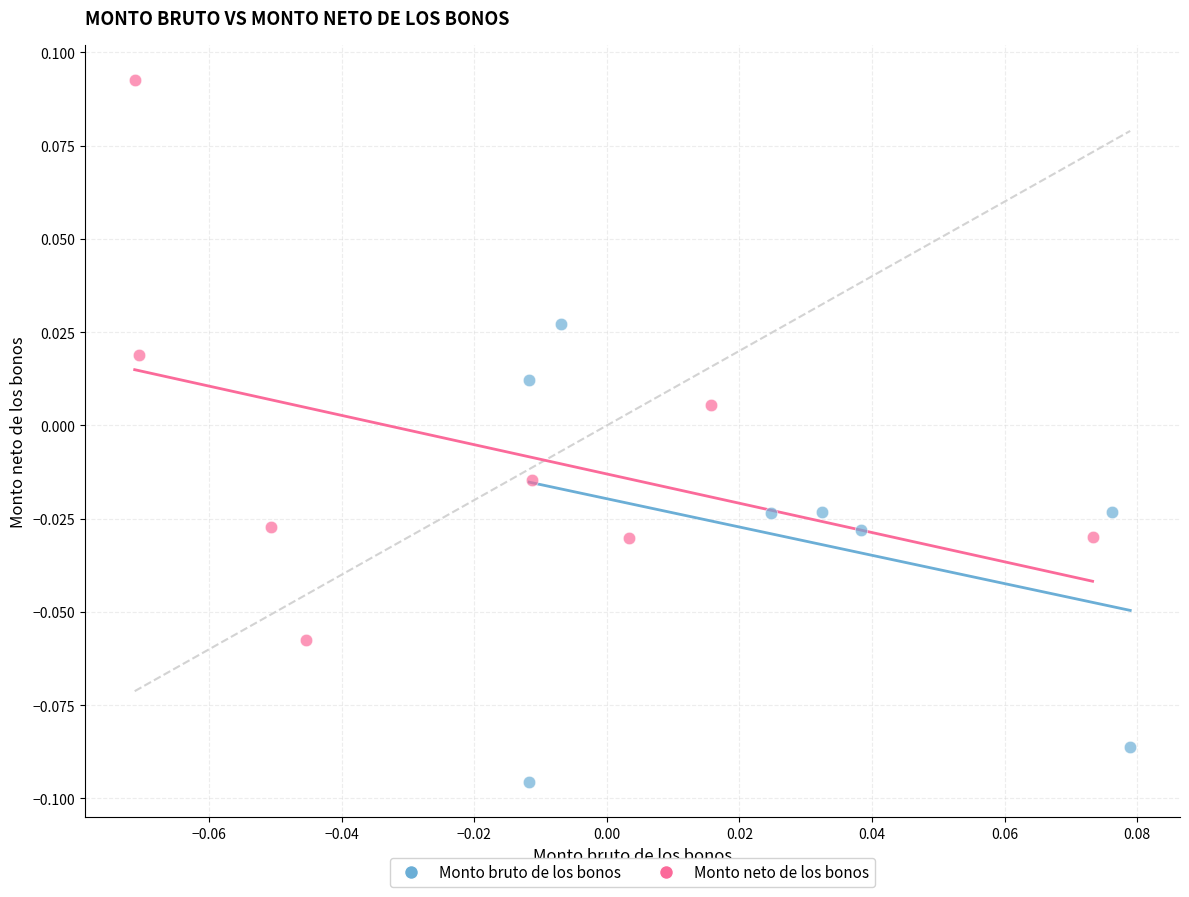

Which series reaches the minimum Y coordinate?

Monto bruto de los bonos